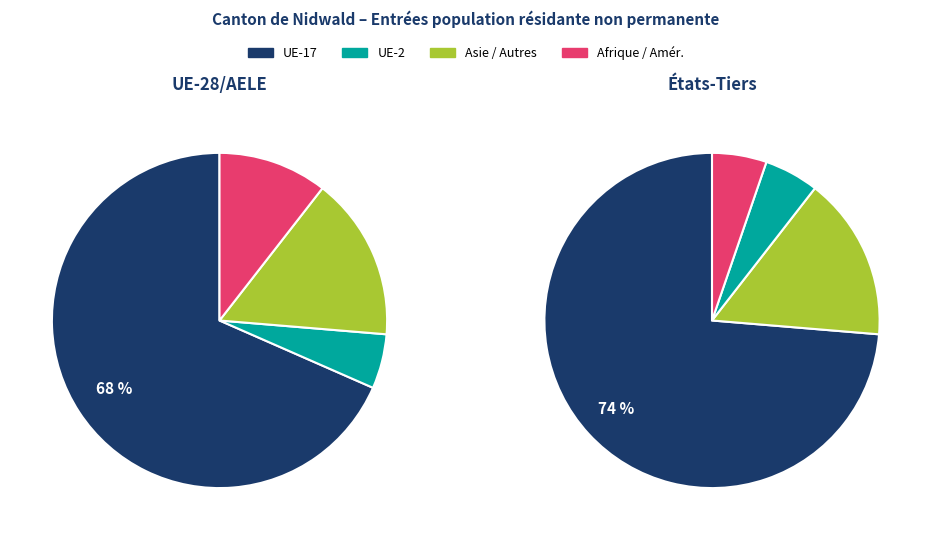

Does Amérique represent more than half of the total?

No